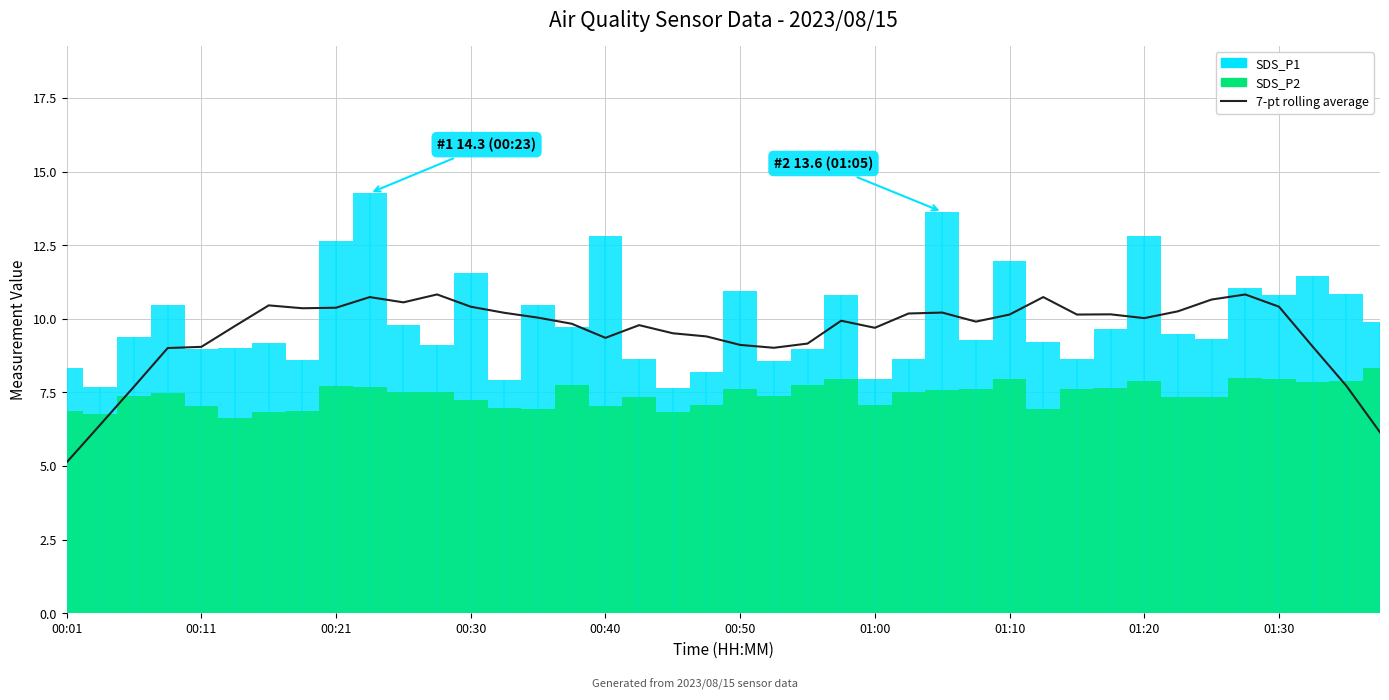

At which label is the value closest to 7?

00:11